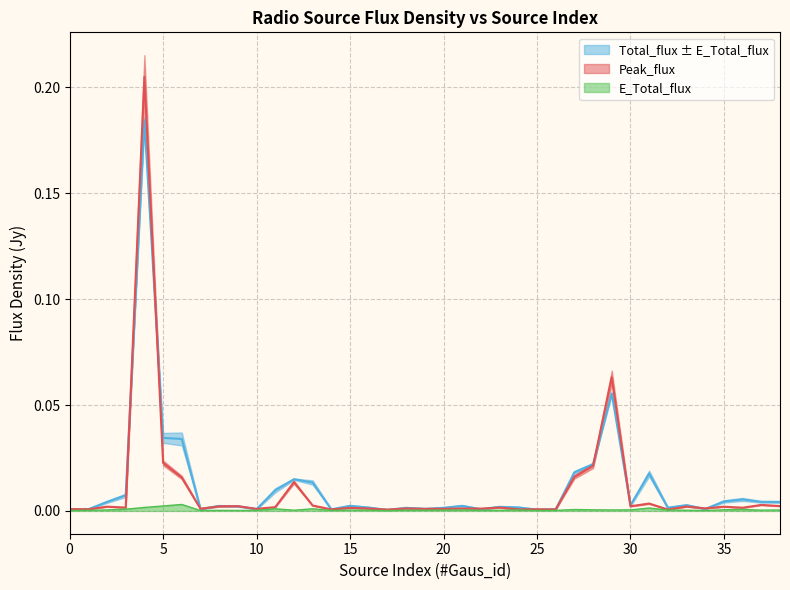

At which label does E_Total_flux reach its minimum?

17